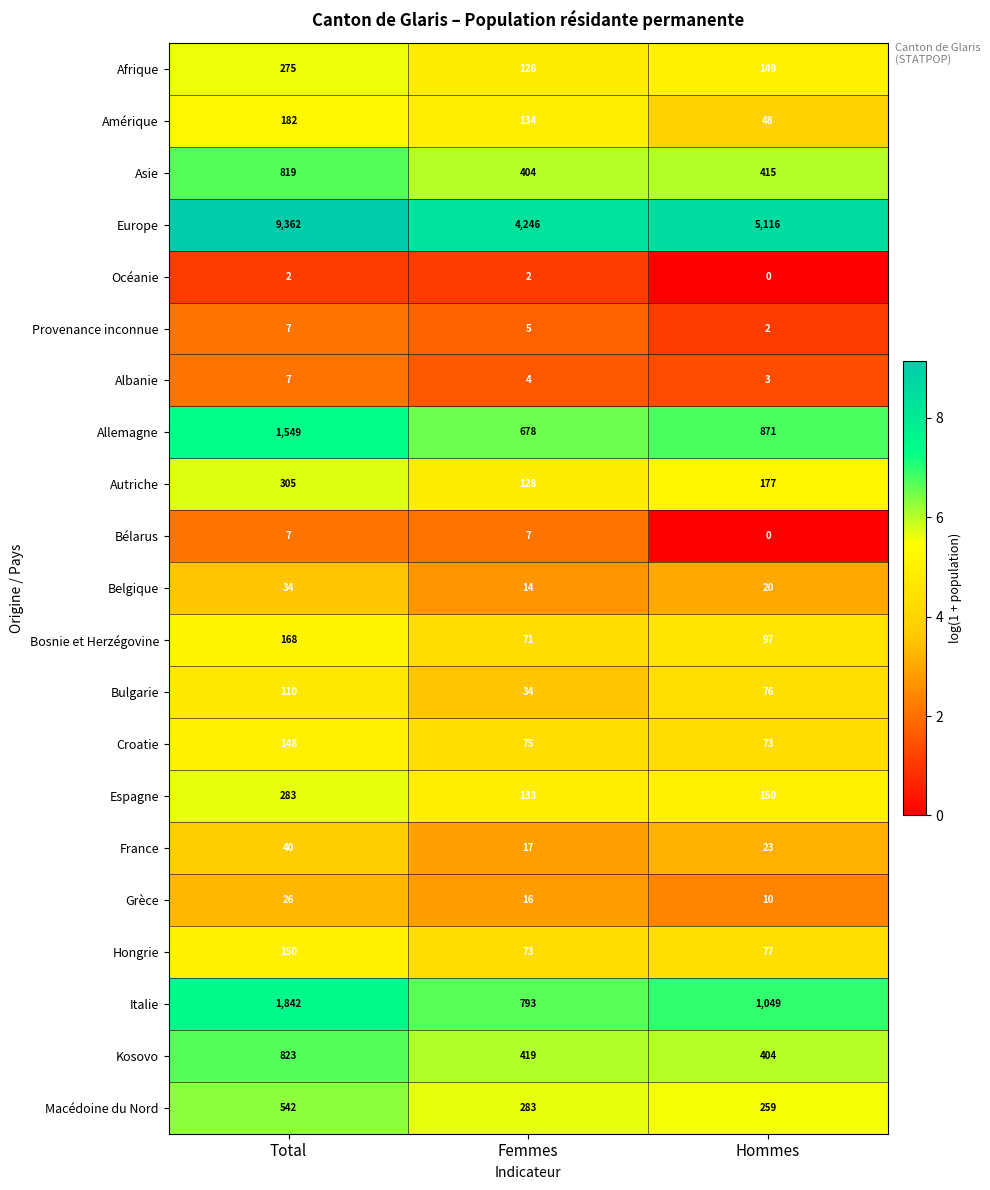

Where does the Afrique series first go above 149?

Total